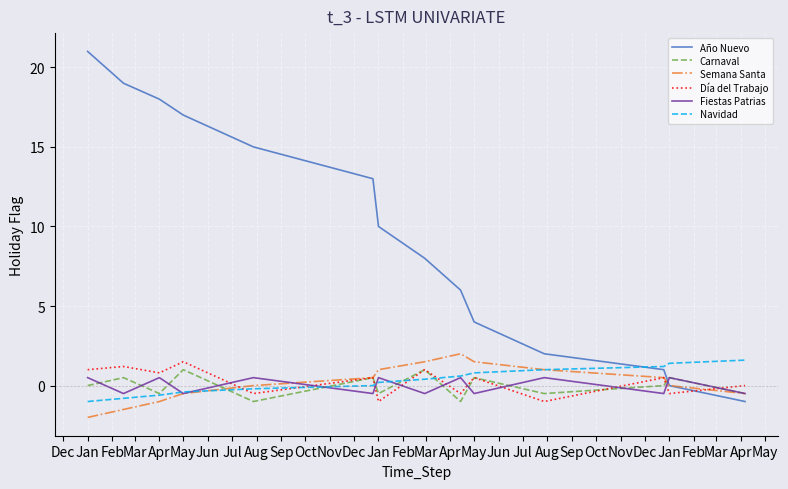

What is the minimum value shown in the chart?

-2.0